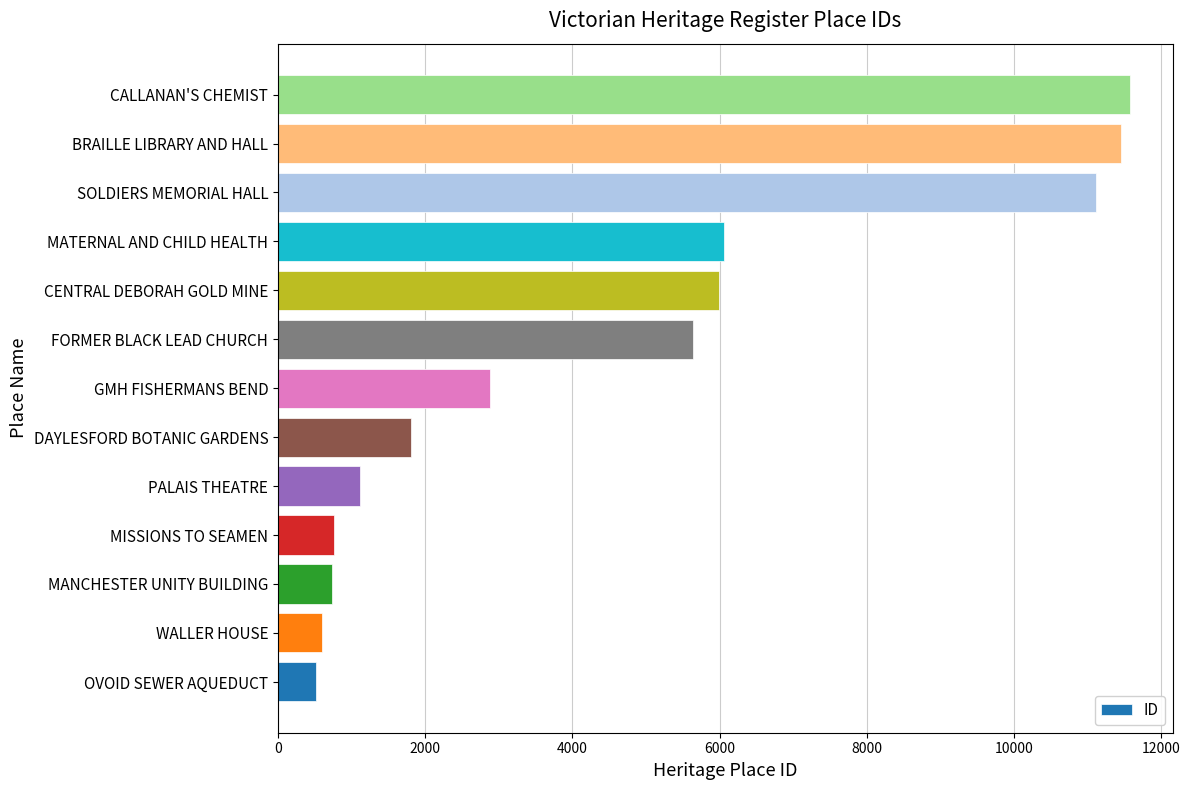

How many distinct data groups are displayed?

1